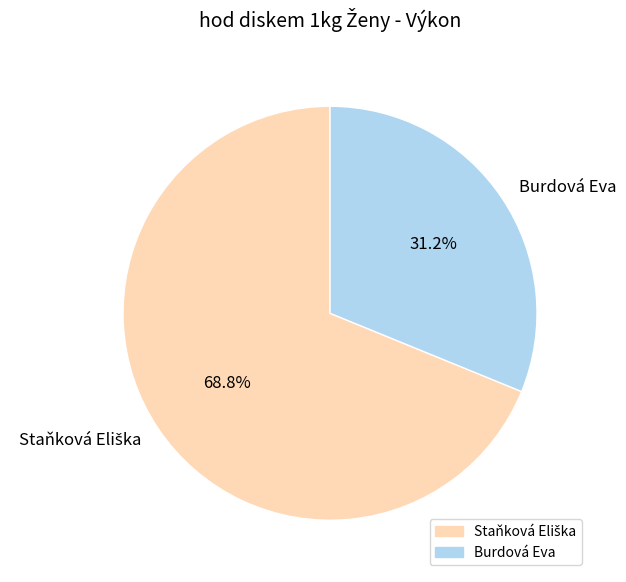

Which category has the smallest portion of the pie?

Burdová Eva